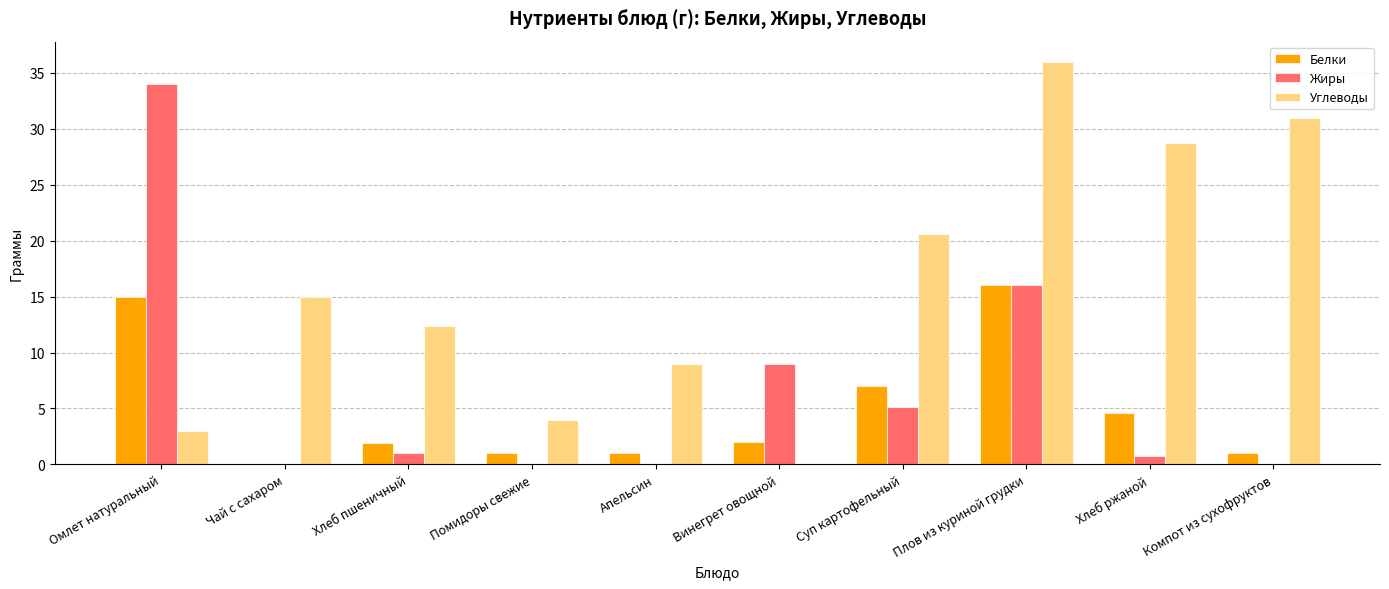

What is the highest value of the Углеводы series?

36.0